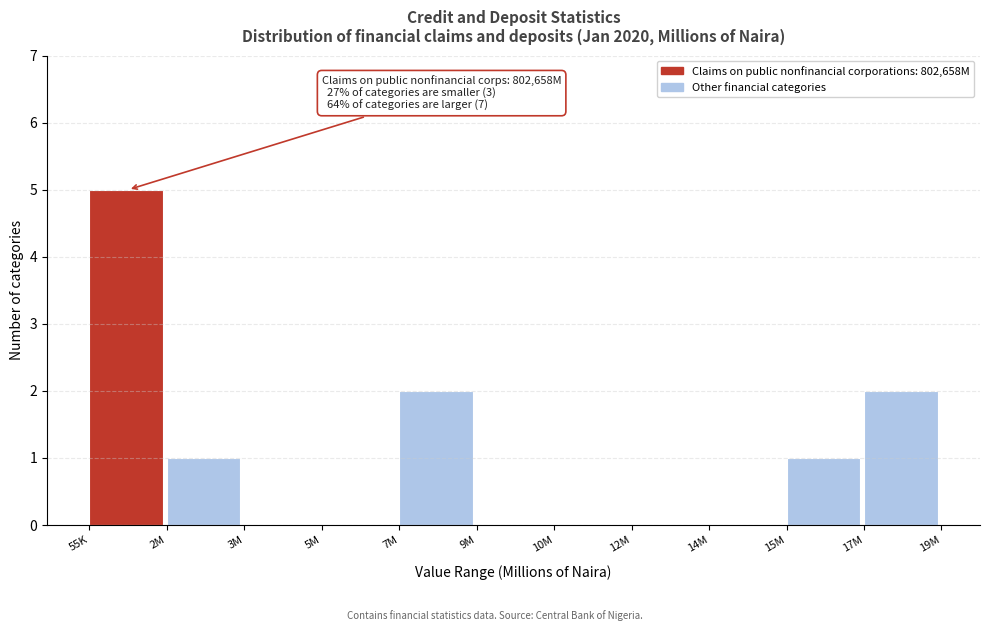

Reading left to right, what are all the values shown in this chart?

55K=5	2M=1	3M=0	5M=0	7M=2	9M=0	10M=0	12M=0	14M=0	15M=1	17M=2